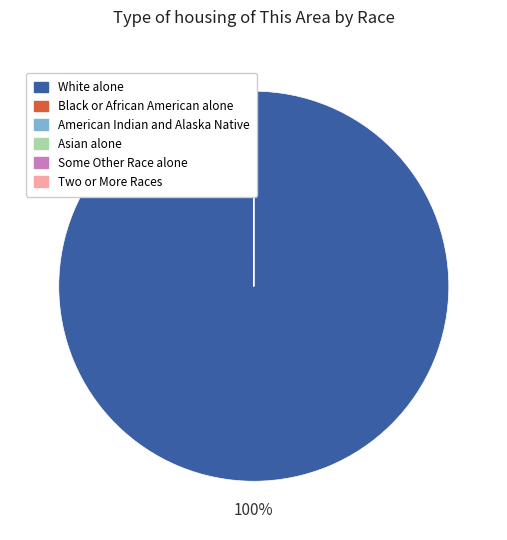

Is there a majority slice in this chart?

Yes